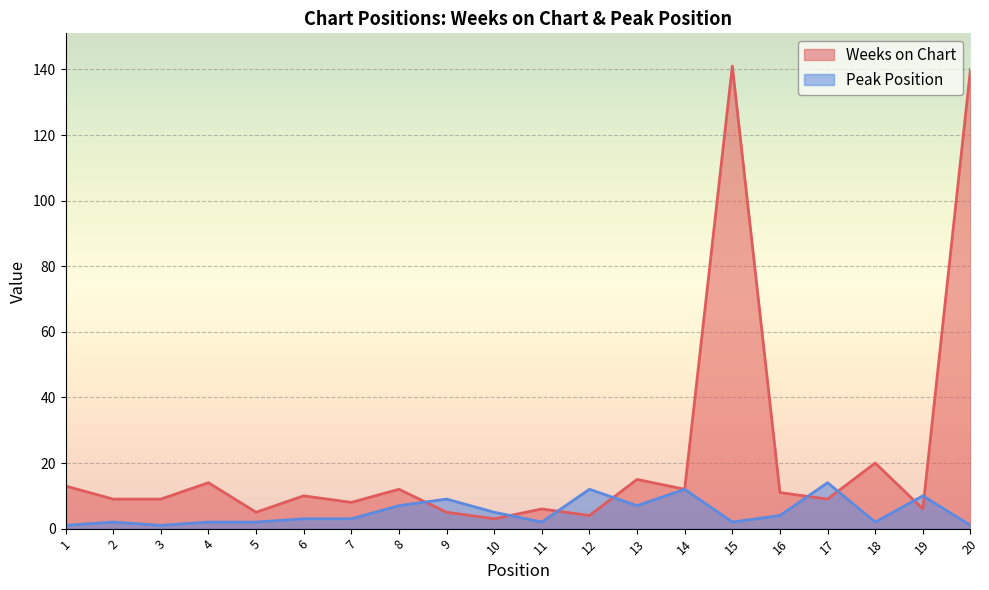

Between 7 and 19, which series saw the biggest shift?

Peak Position